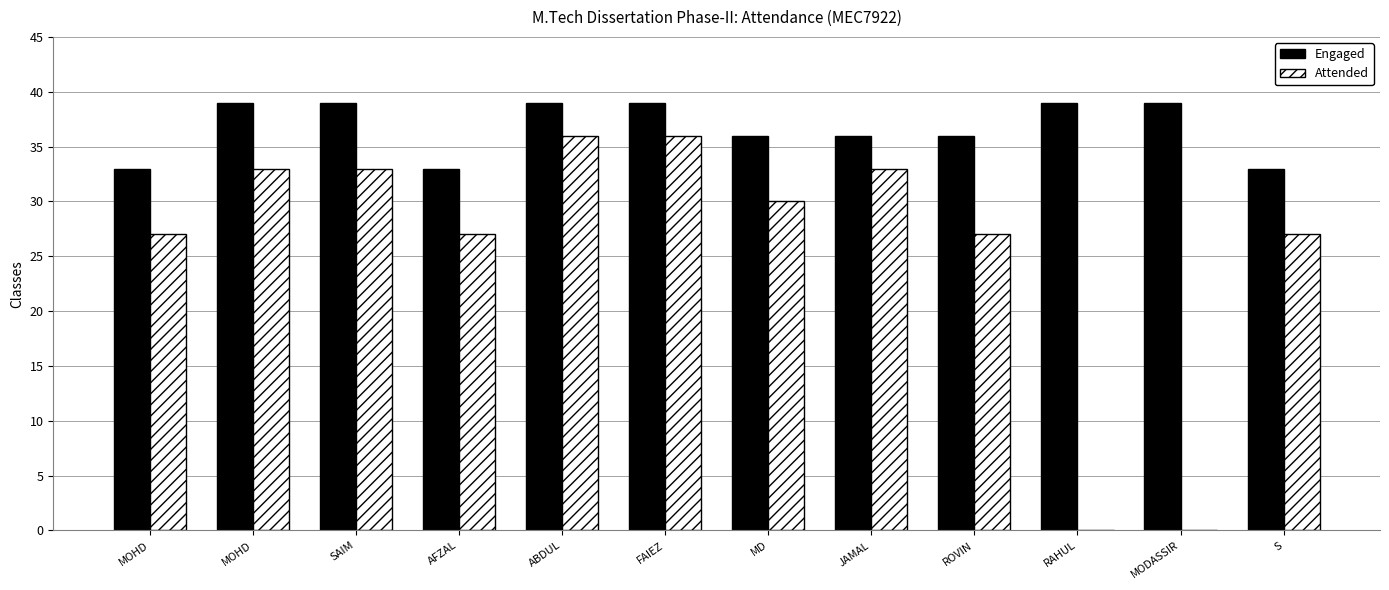

List the series in order of their overall mean, highest first.

Engaged, Attended